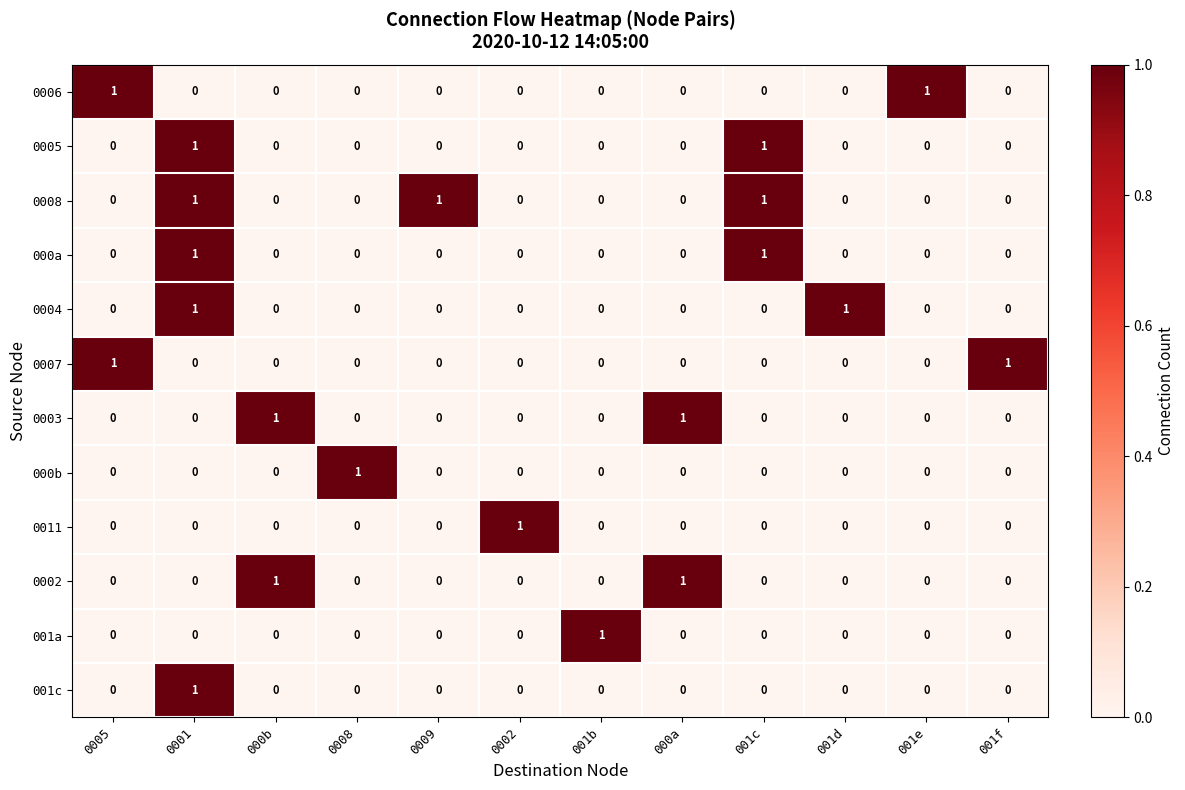

At how many categories does at least one series exceed 0?

12